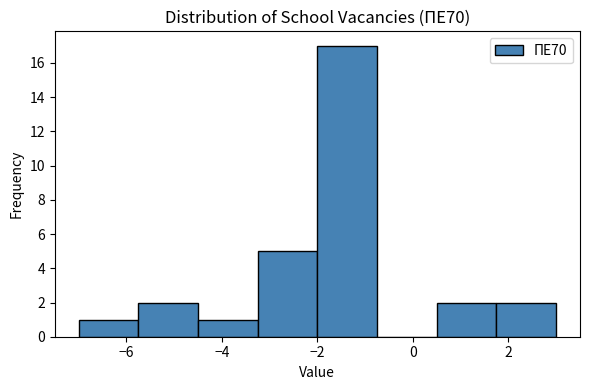

Reading left to right, transcribe this chart: for each bar, give the range it covers on the x-axis and its height. Neither the bar edges nor the heights are printed on the chart, so give them approximately, as read against the axes.

-7.00 to -5.75: 1
-5.75 to -4.50: 2
-4.50 to -3.25: 1
-3.25 to -2.00: 5
-2.00 to -0.75: 17
-0.75 to 0.50: 0
0.50 to 1.75: 2
1.75 to 3.00: 2